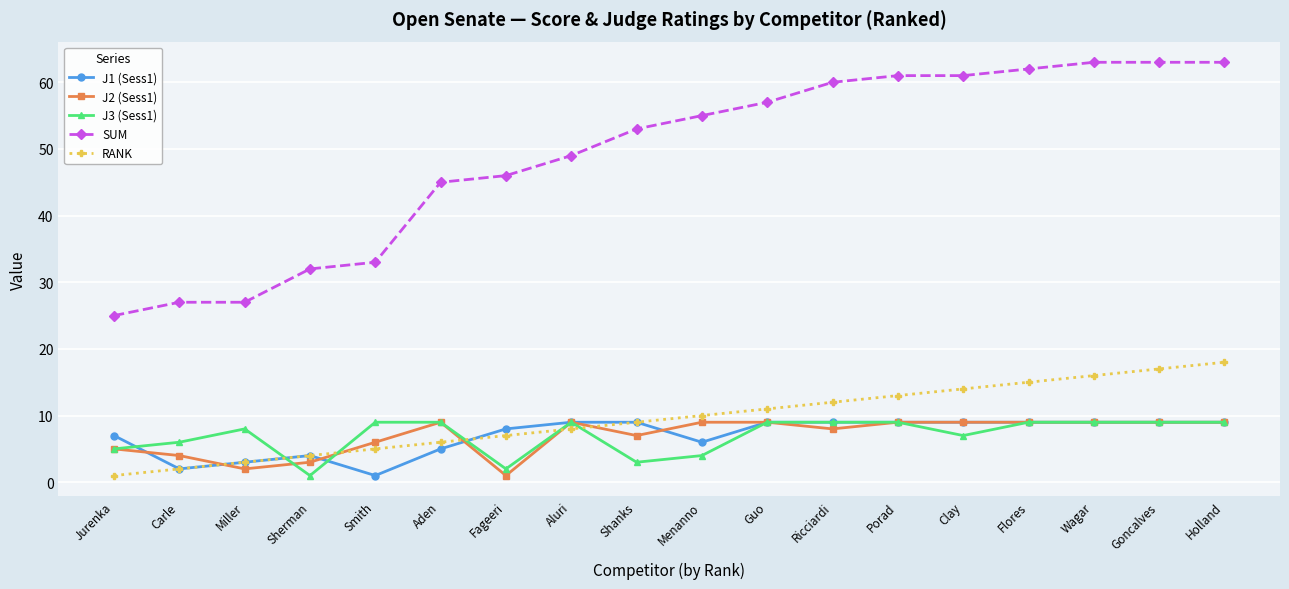

After their last crossing, which series has the higher values: J3 (Sess1) or RANK?

RANK